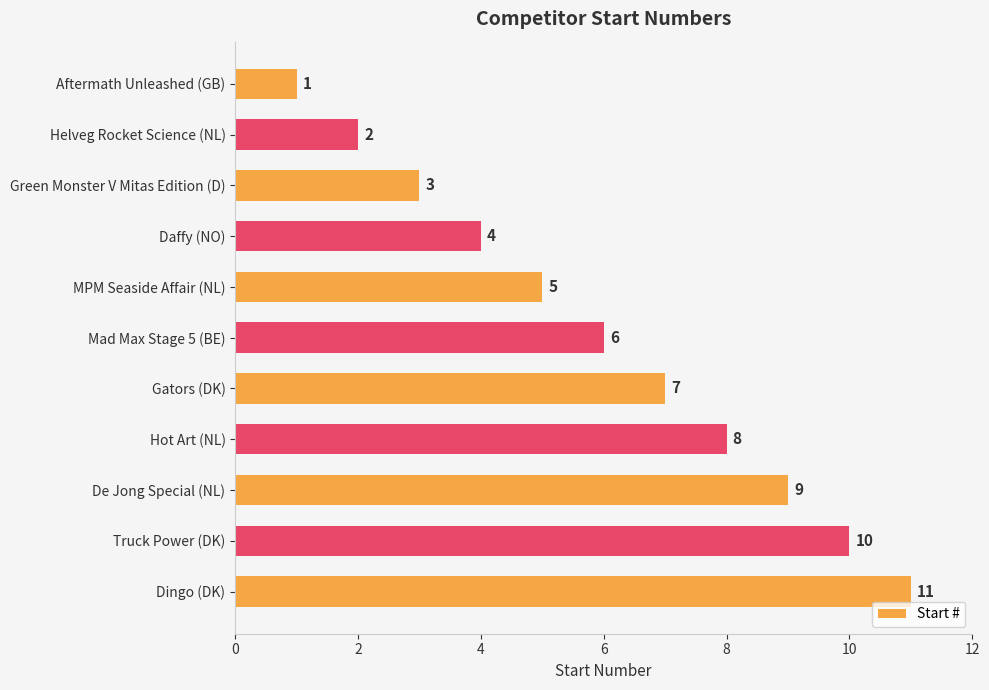

Are the bars horizontal?

Yes